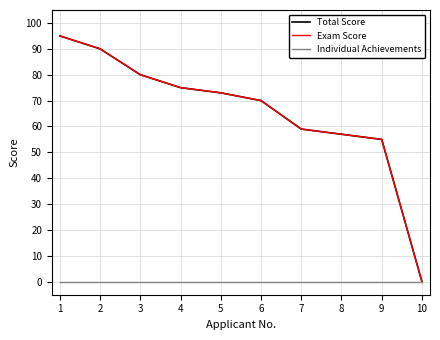

Does the chart have visible grid lines?

Yes